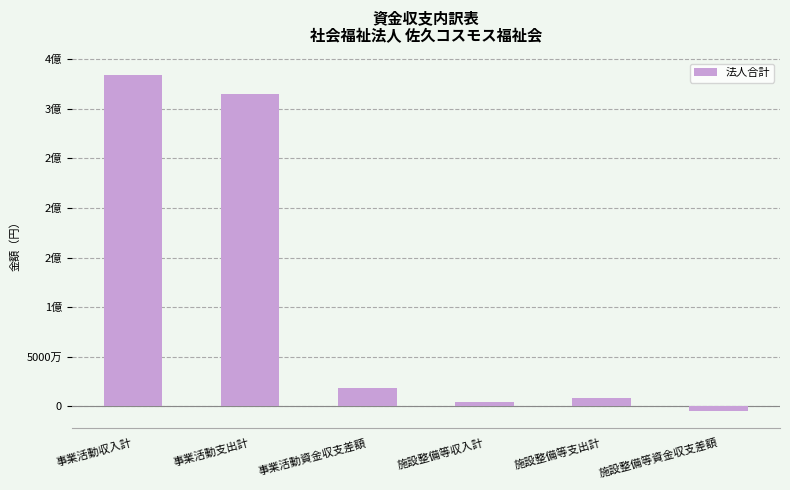

Reading left to right, extract all data points from this chart.

333697693	314662378	19035315	4285890	8945330	-4659440